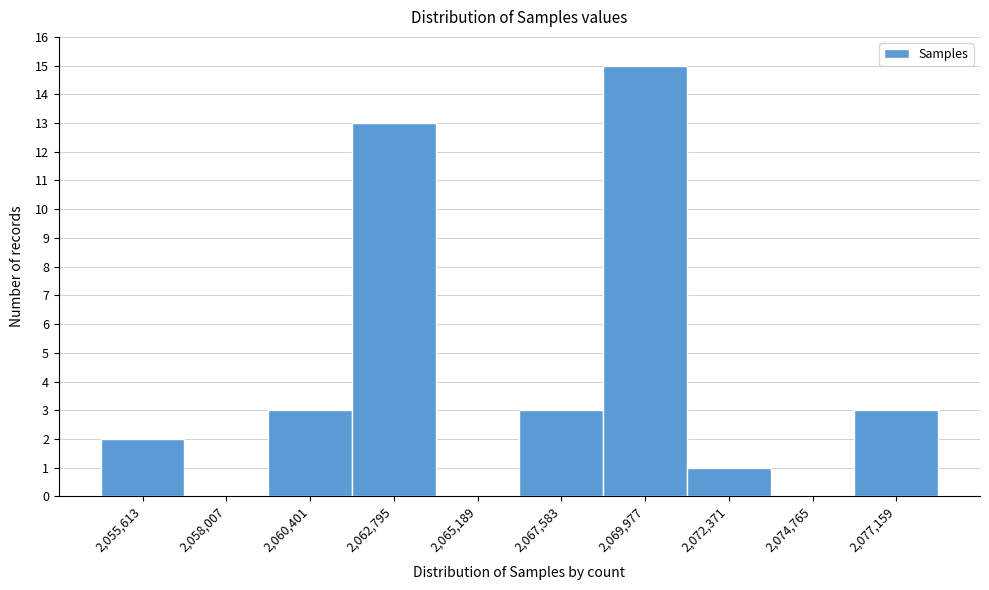

Reading right to left, transcribe all the data shown in this chart.

2,077,159=3	2,074,765=0	2,072,371=1	2,069,977=15	2,067,583=3	2,065,189=0	2,062,795=13	2,060,401=3	2,058,007=0	2,055,613=2